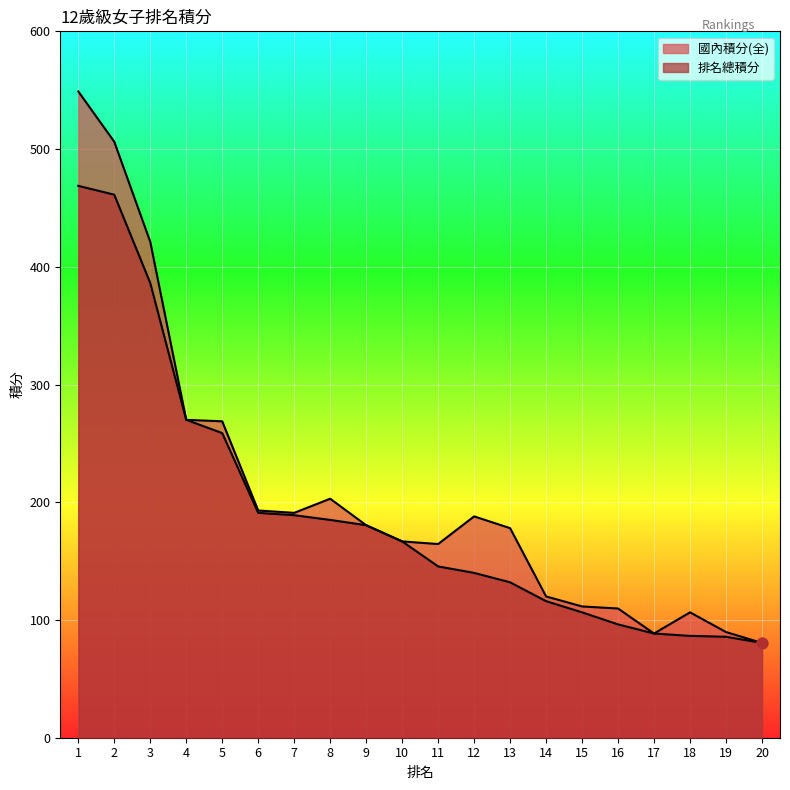

What is the total value across all series at 10?

333.5